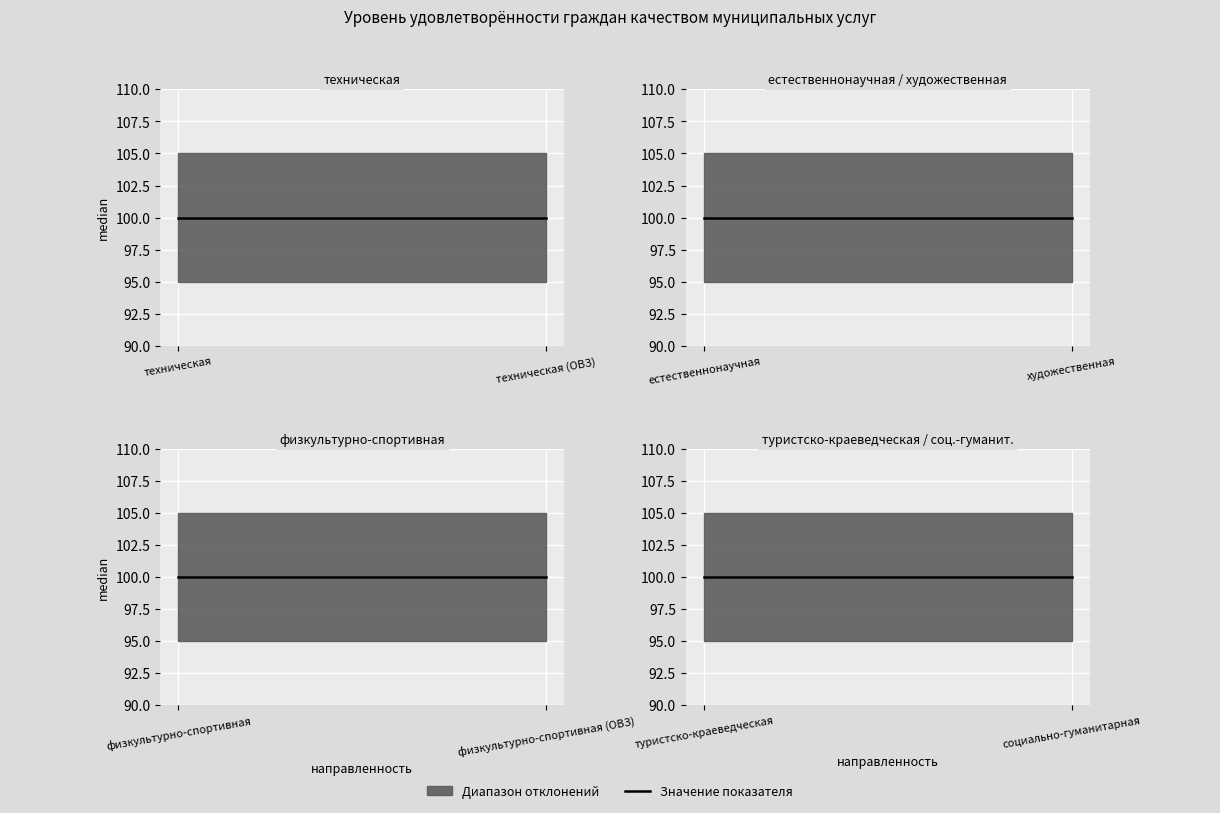

What position from the left is социально-гуманитарная?

8